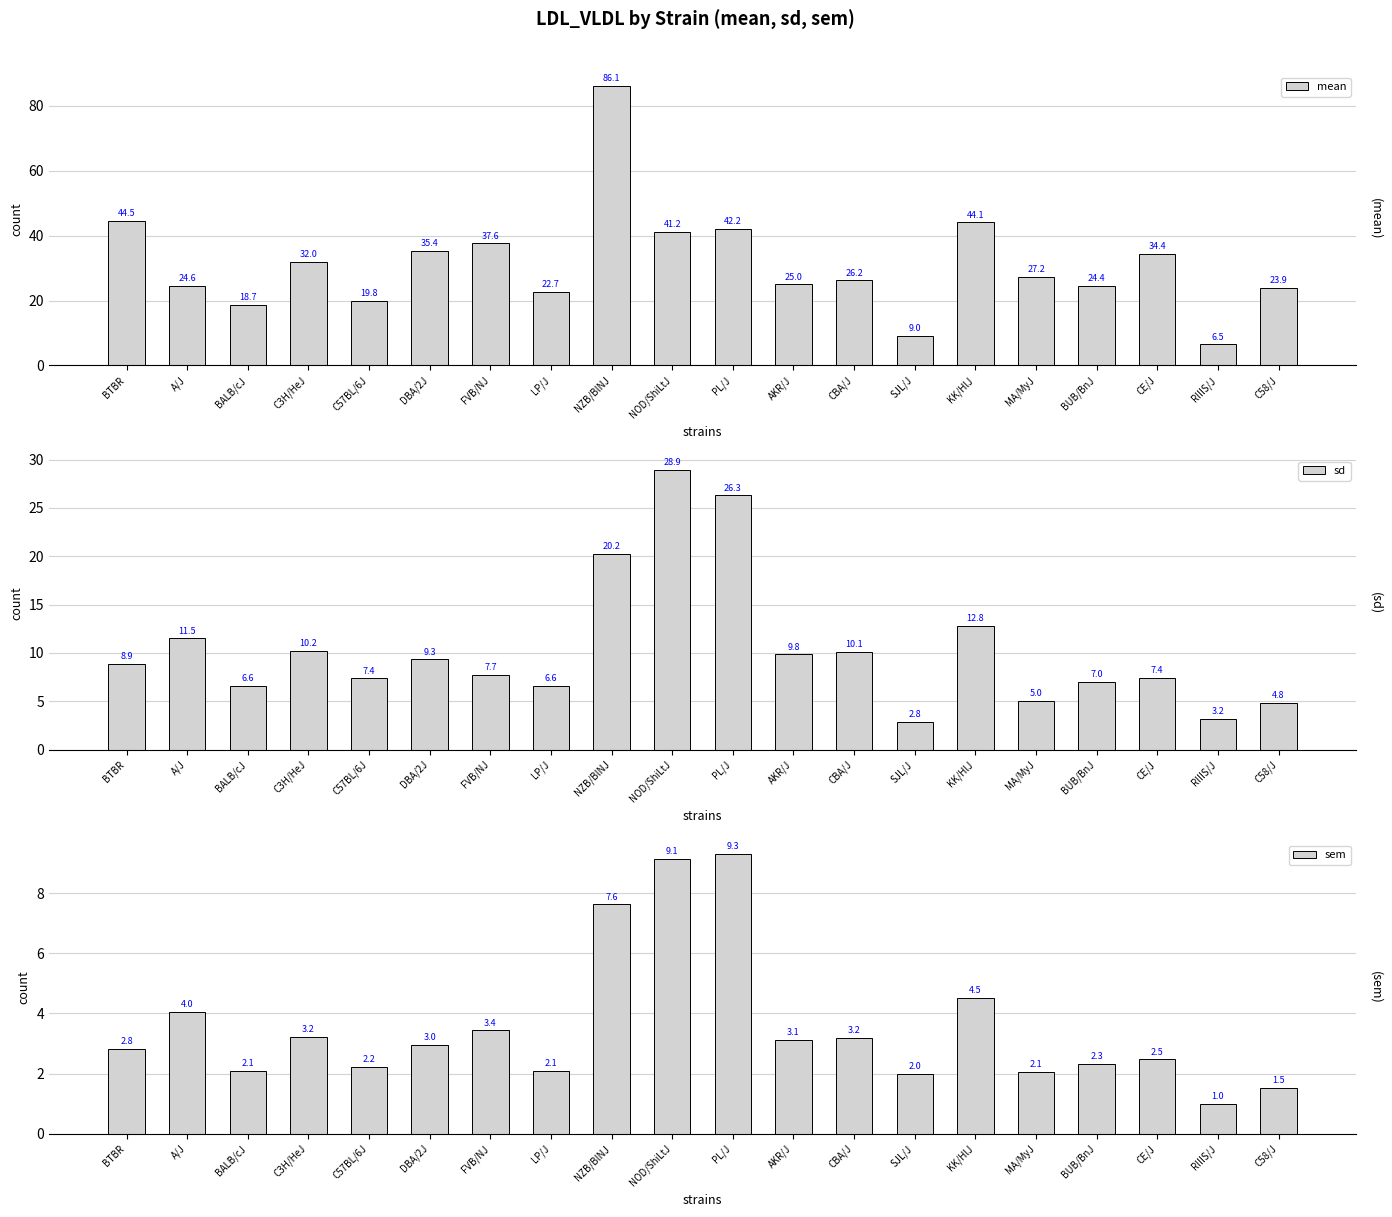

What is the smallest value displayed?

1.0